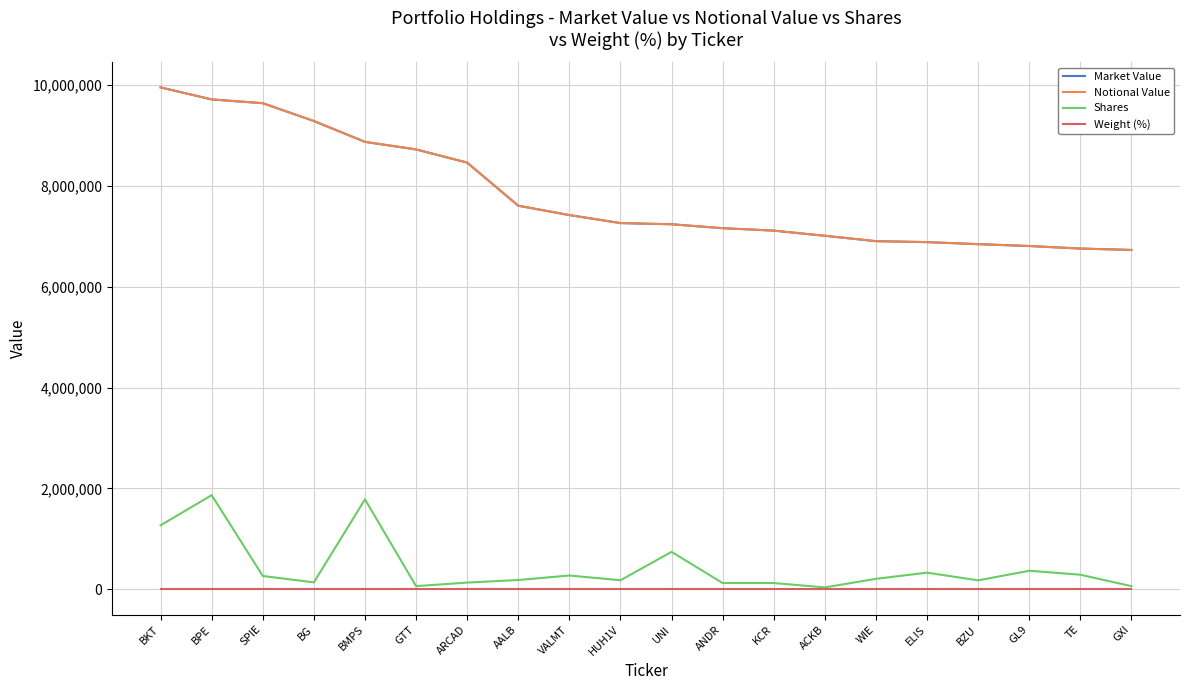

What is the difference between the second highest and minimum values in the Shares series?

1743448.0